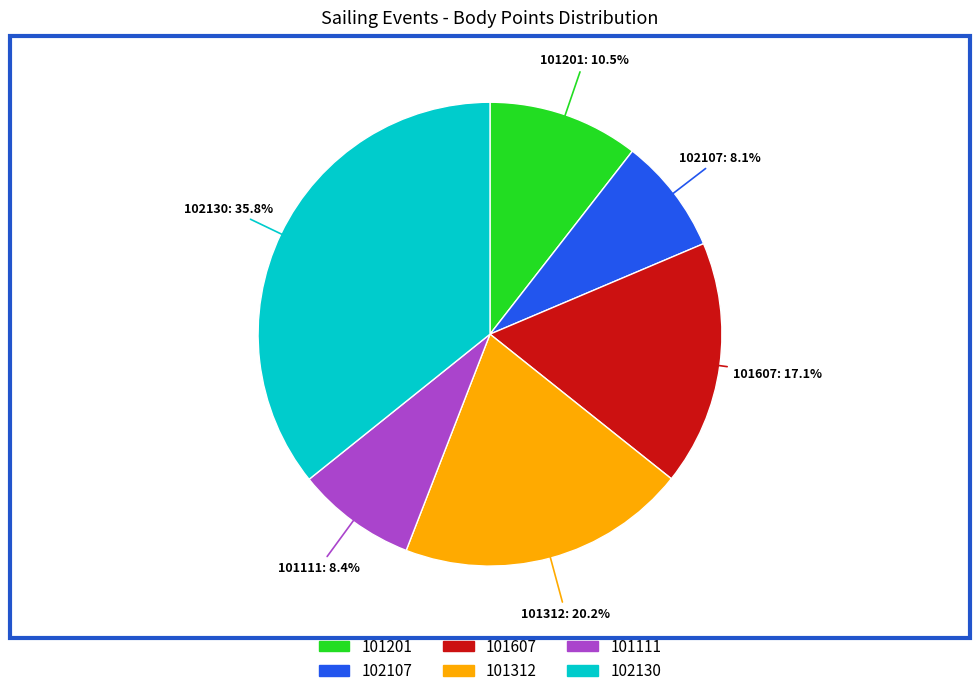

Approximately how many times larger is the value at 101201 compared to 101607?

0.6